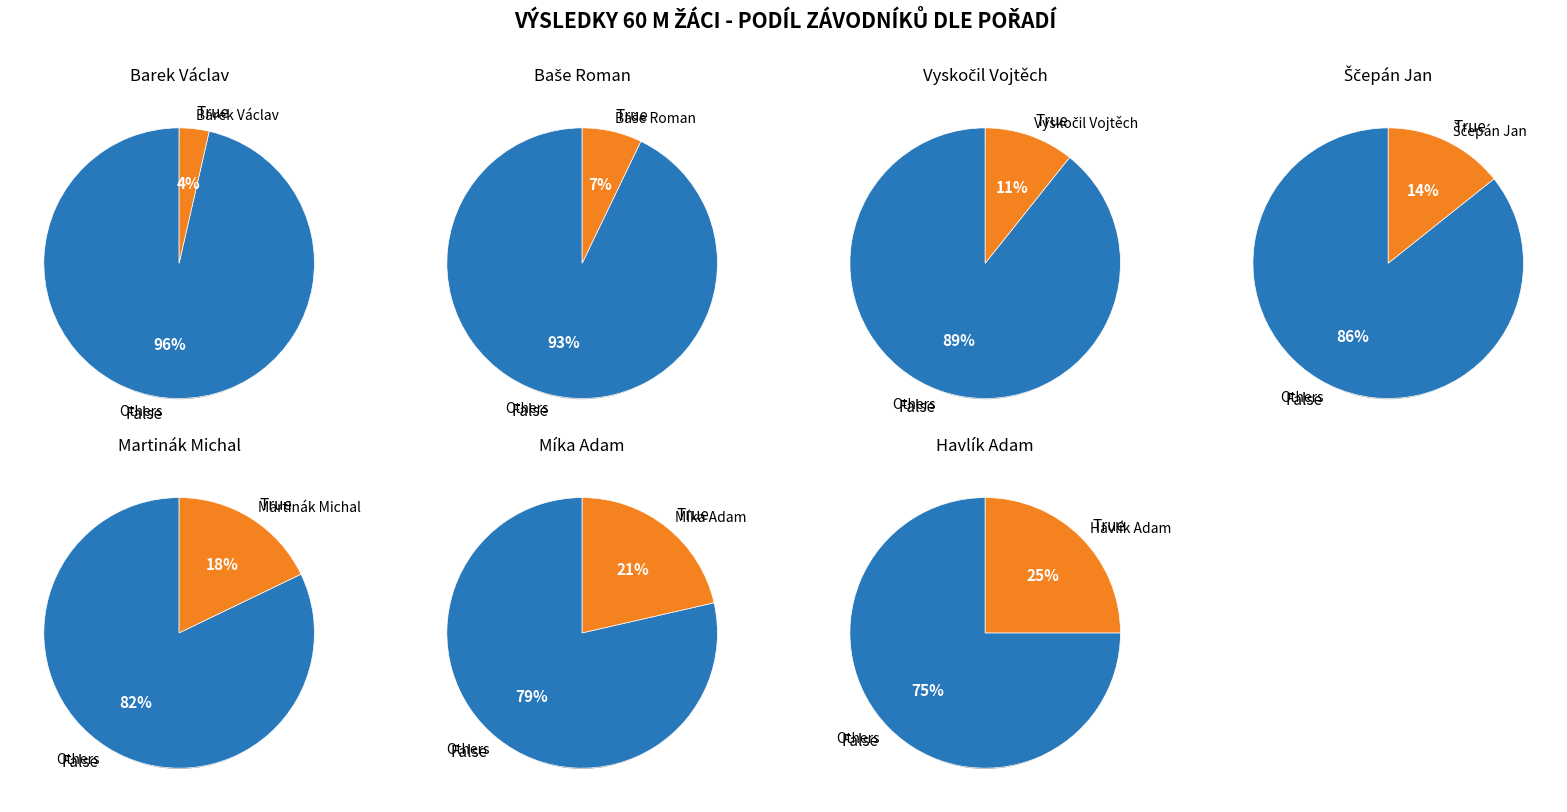

What is the smallest slice in the pie chart?

Barek Václav